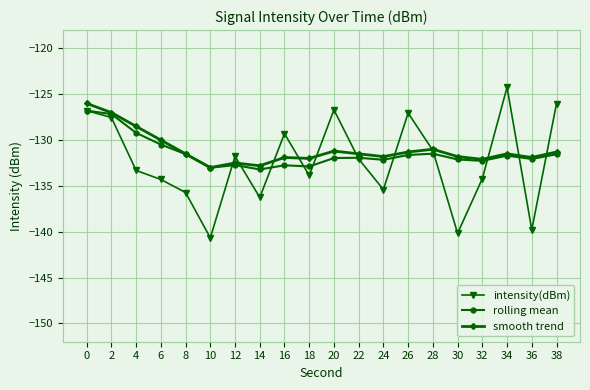

What is the lowest value of the intensity(dBm) series?

-140.7